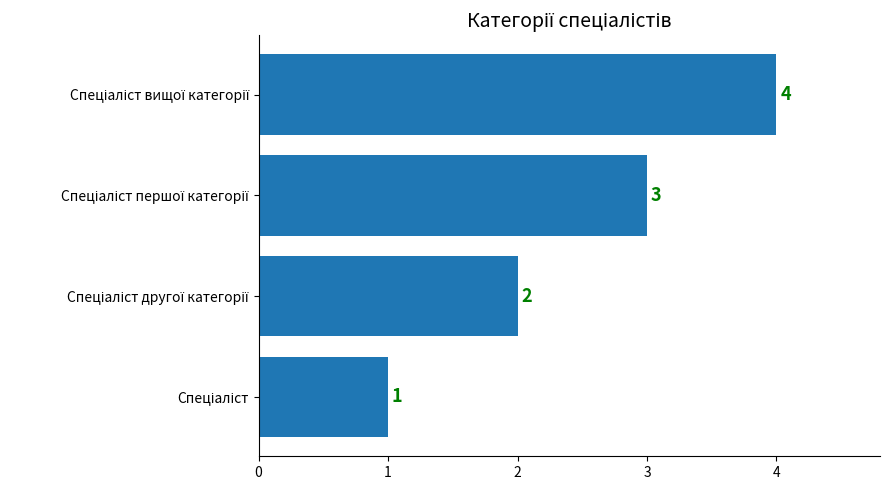

Count the values in the range 2 to 4.

3